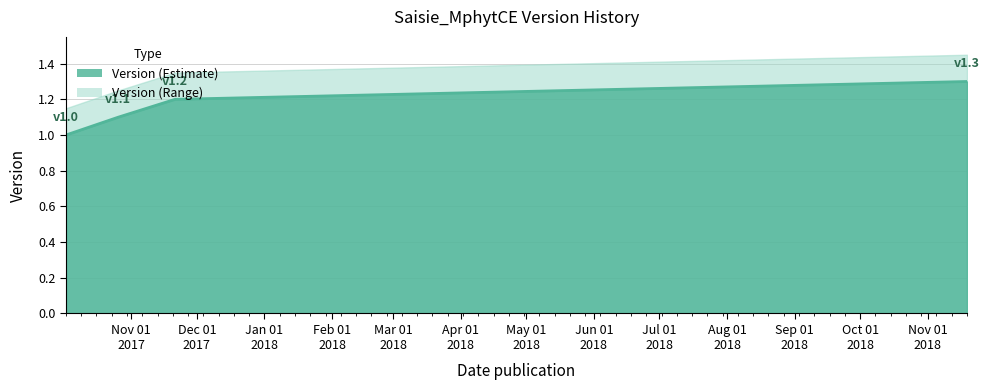

What is the difference between the values at 2017-11-21 and 2017-10-26?

0.1